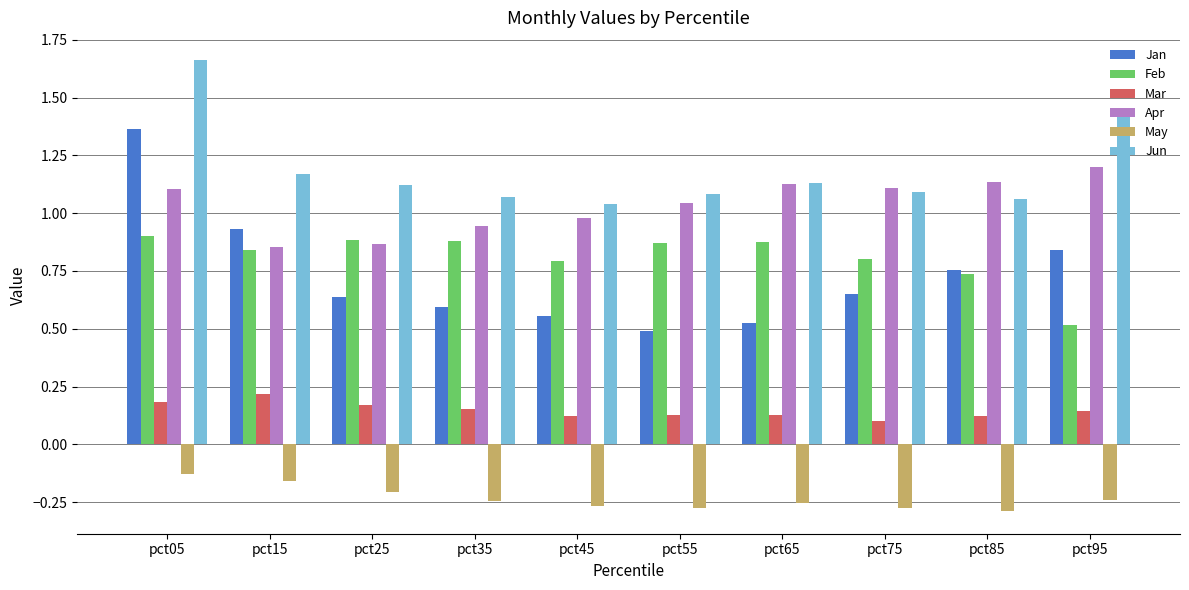

At how many categories does at least one series exceed 0?

10